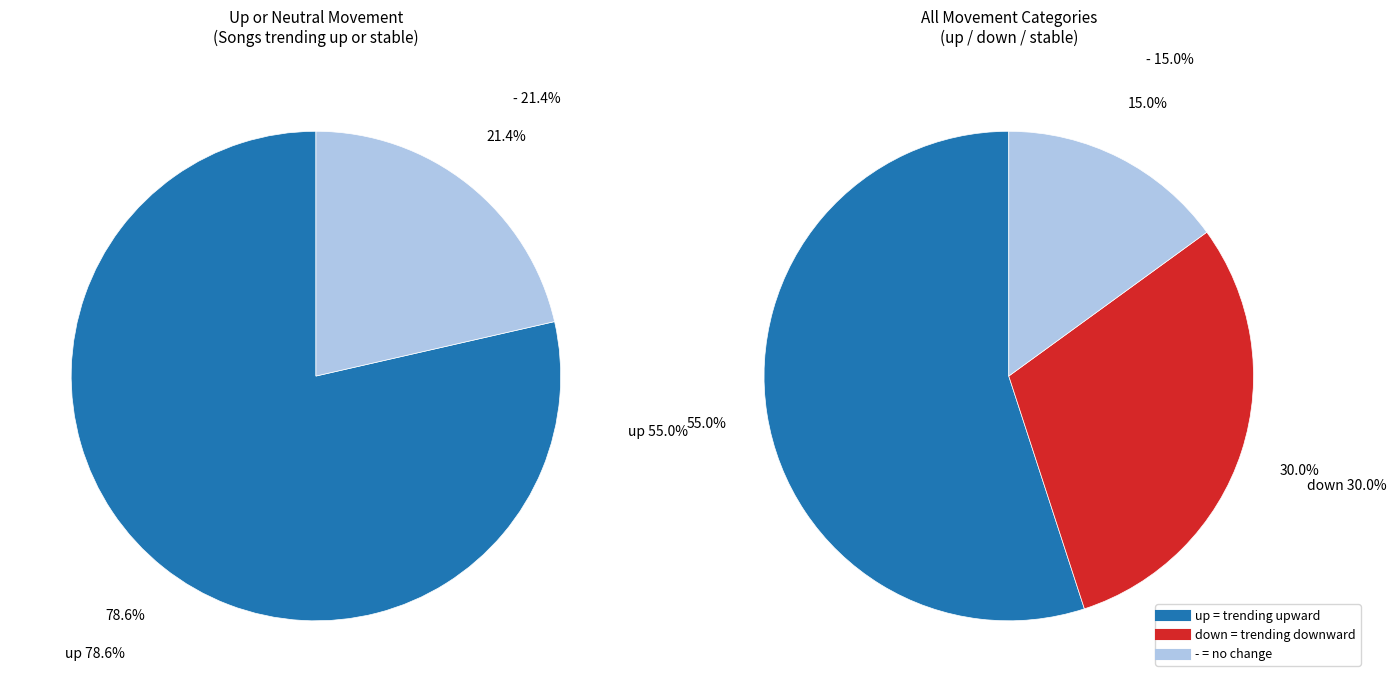

The - slice represents 15% of the pie. True or false?

True